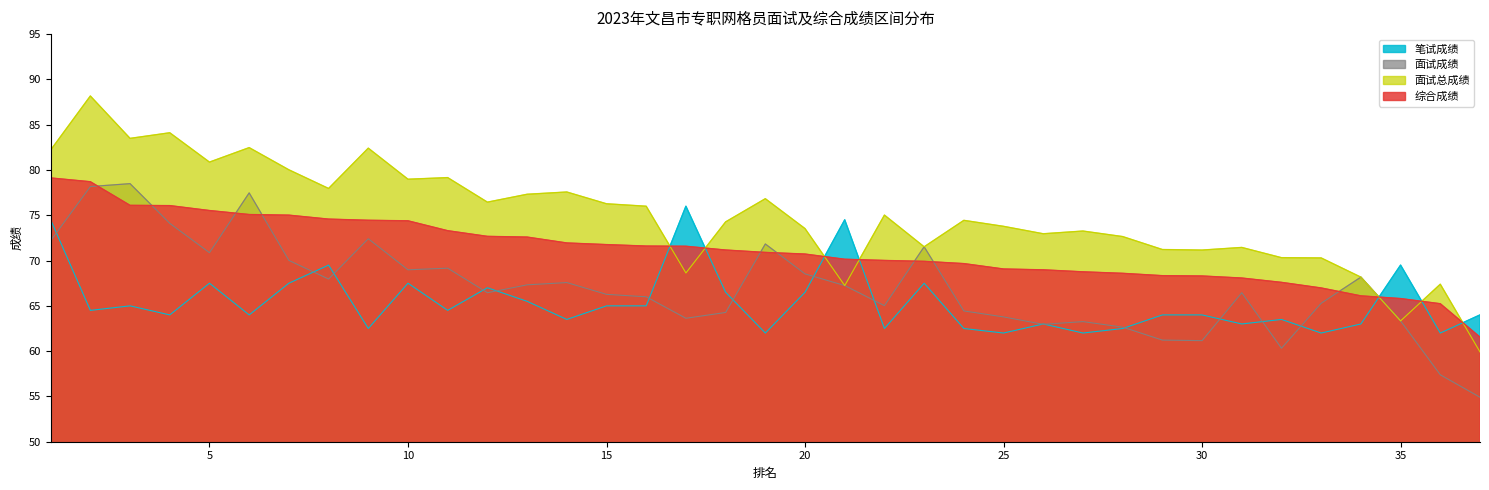

How many times do 综合成绩 and 面试总成绩 cross each other?

7